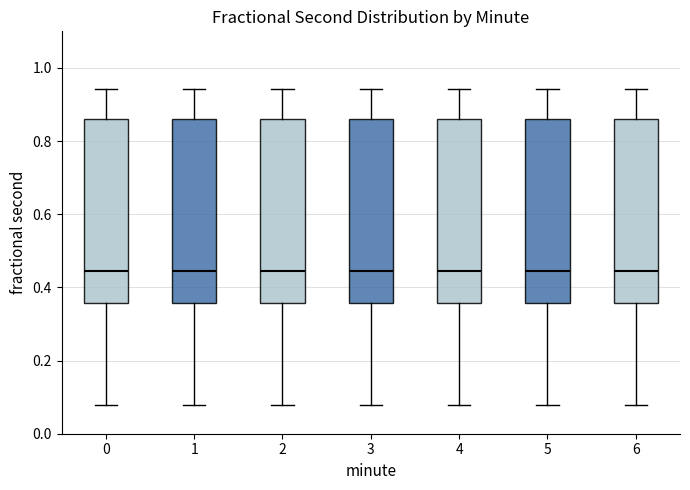

Where is the upper edge of the box at x = 4 on the y-axis? The values are not printed on the chart, so give them approximately, as read against the axis.

0.86